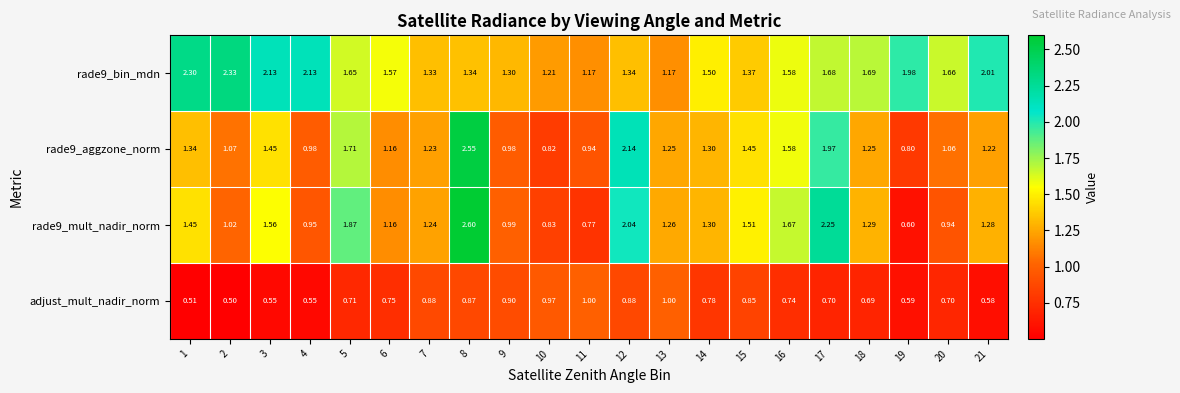

Is the value of rade9_mult_nadir_norm at 6 greater than the value of rade9_bin_mdn at 3?

No